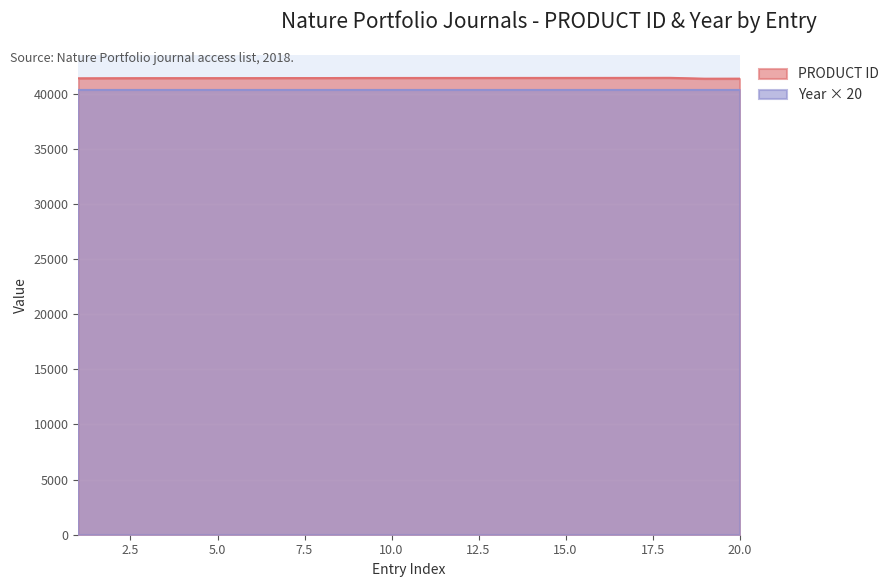

Read the value at 10, to the nearest 5.

41430